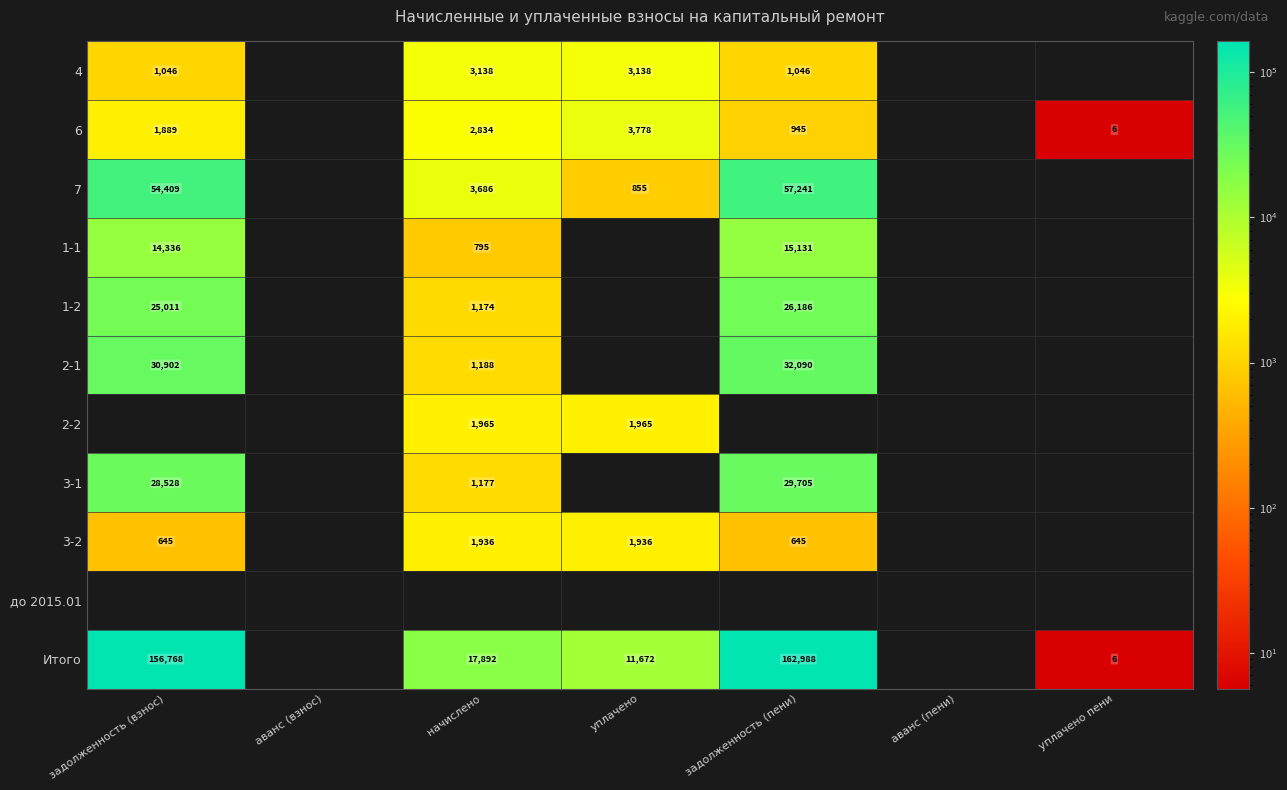

What is the difference between the Итого values at задолженность (пени) and уплачено пени?

162982